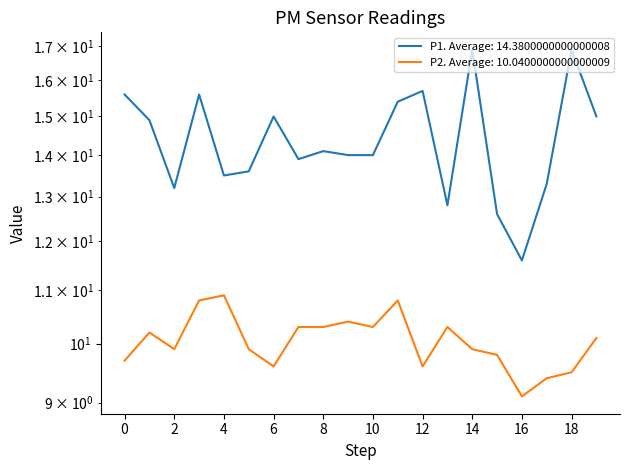

Which series has the widest spread of values?

P1